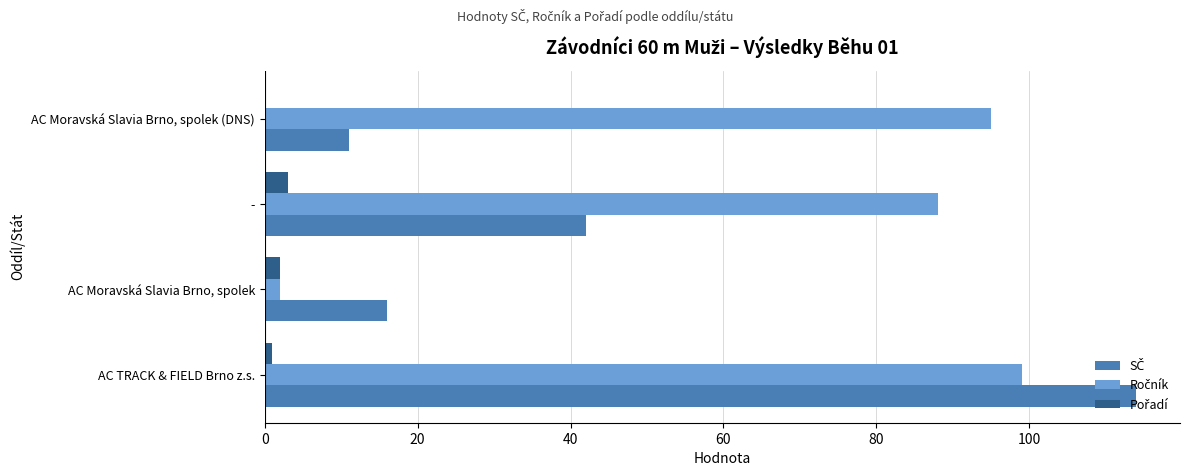

What is the maximum value shown in the chart?

114